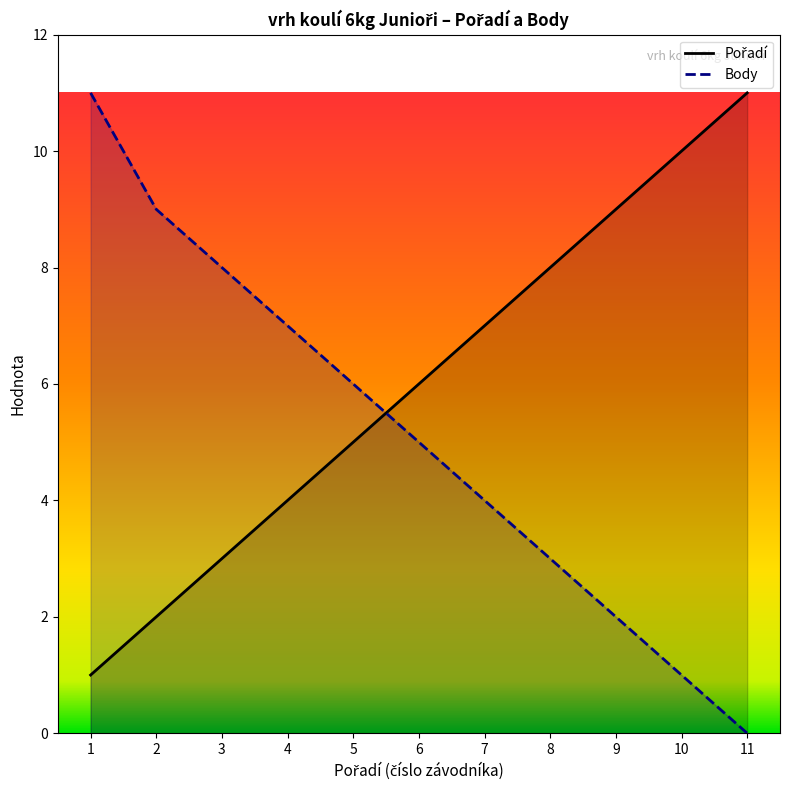

True or false: Body has a value of 0 at 11.

True